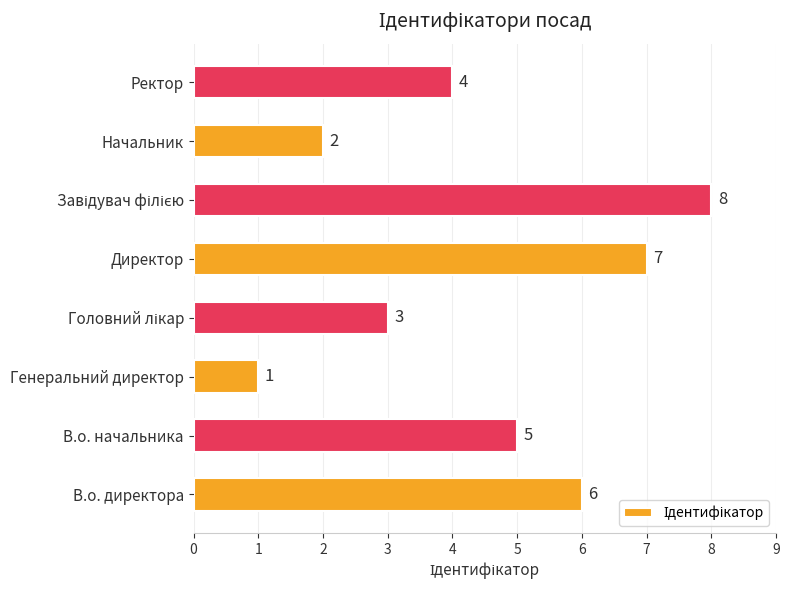

Approximately how many times larger is the value at В.о. начальника compared to Директор?

0.7